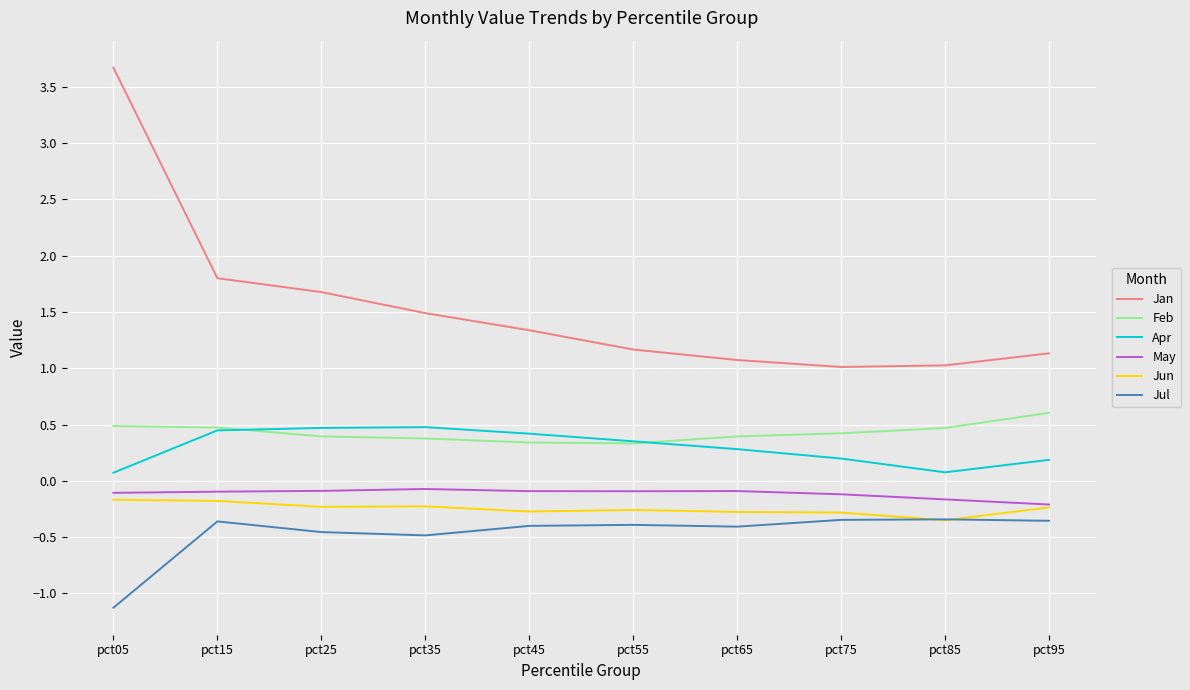

The May series shows -0.1 at pct35. True or false?

True